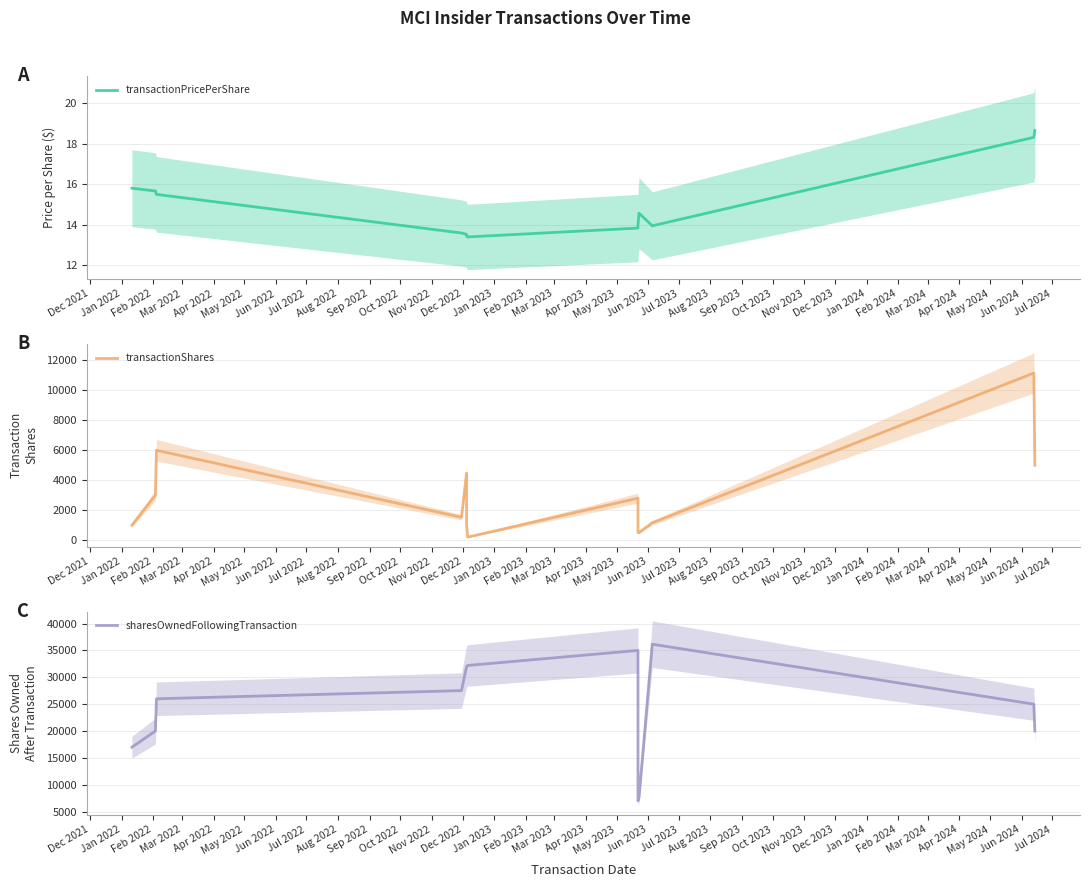

How many interior local valleys does the sharesOwnedFollowingTransaction series have?

1